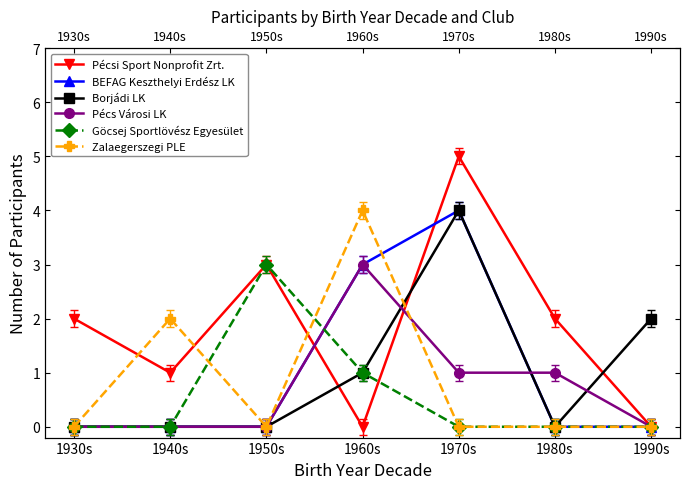

True or false: Zalaegerszegi PLE and Göcsej Sportlövész Egyesület intersect in this chart.

True